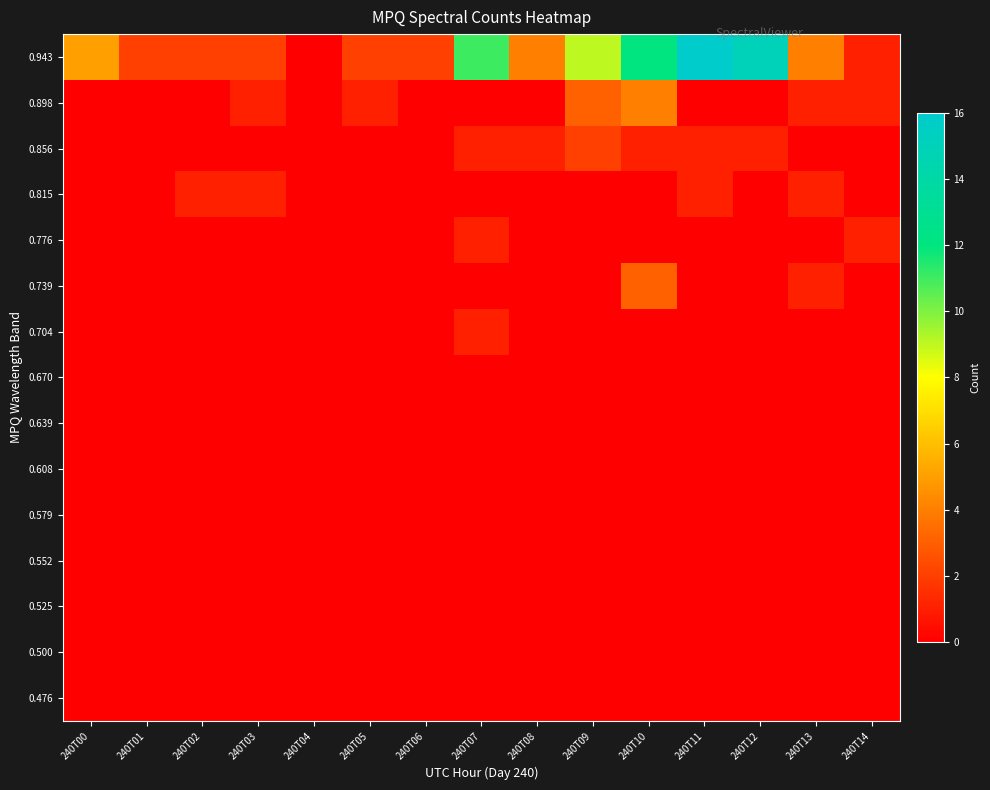

At 240T11, list the series in order from smallest to largest.

0.476, 0.500, 0.525, 0.552, 0.579, 0.608, 0.639, 0.670, 0.704, 0.739, 0.776, 0.898, 0.815, 0.856, 0.943